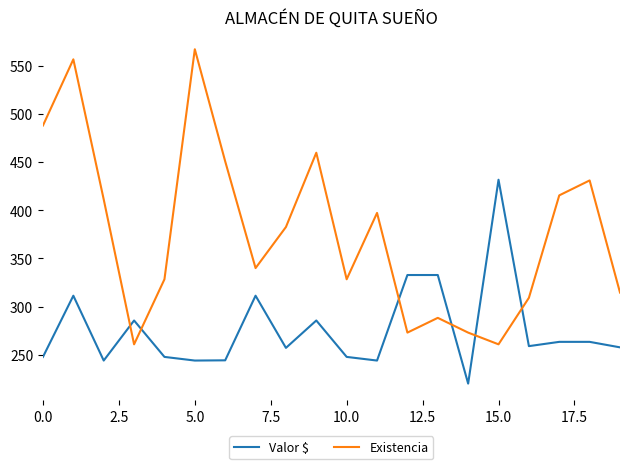

How many values in the Valor $ series exceed 258?

10